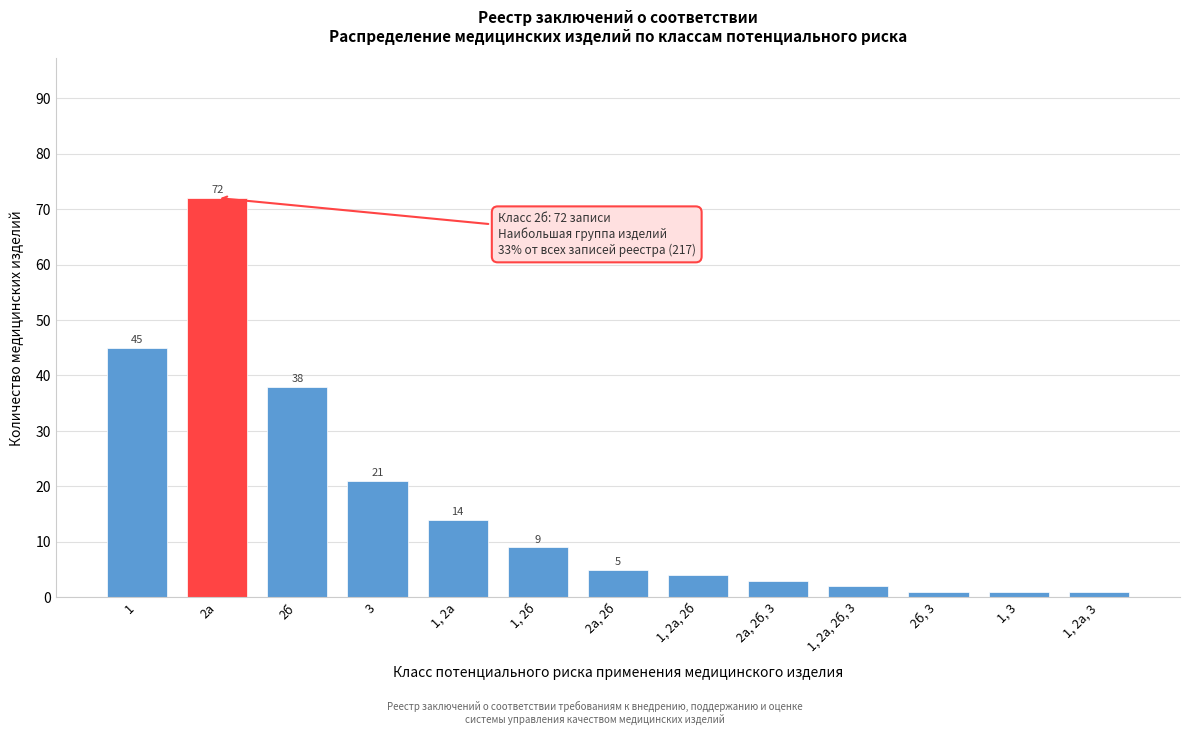

Reading right to left, what are all the values shown in this chart?

1	1	1	2	3	4	5	9	14	21	38	72	45